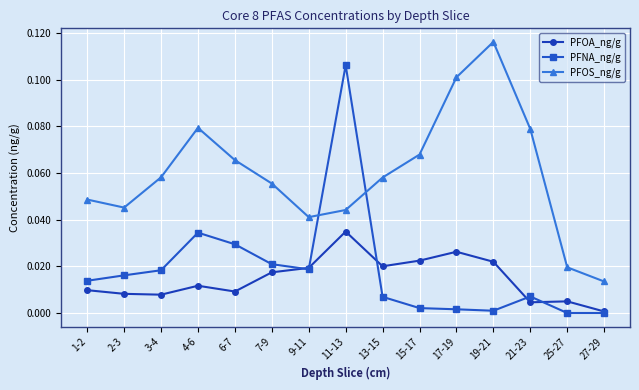

After their last crossing, which series has the higher values: PFNA_ng/g or PFOS_ng/g?

PFOS_ng/g